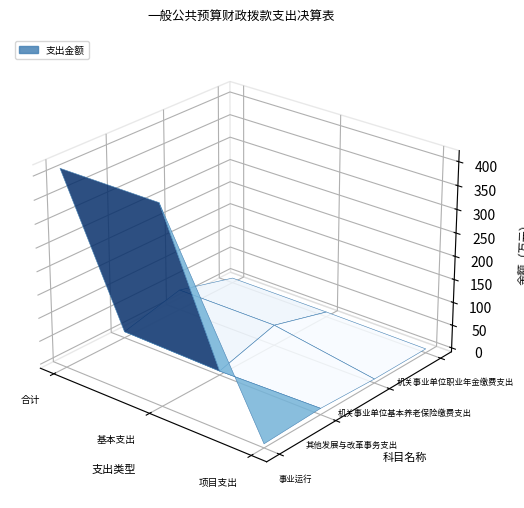

What is the difference between the second highest and minimum values in the 其他发展与改革事务支出 series?

4.9